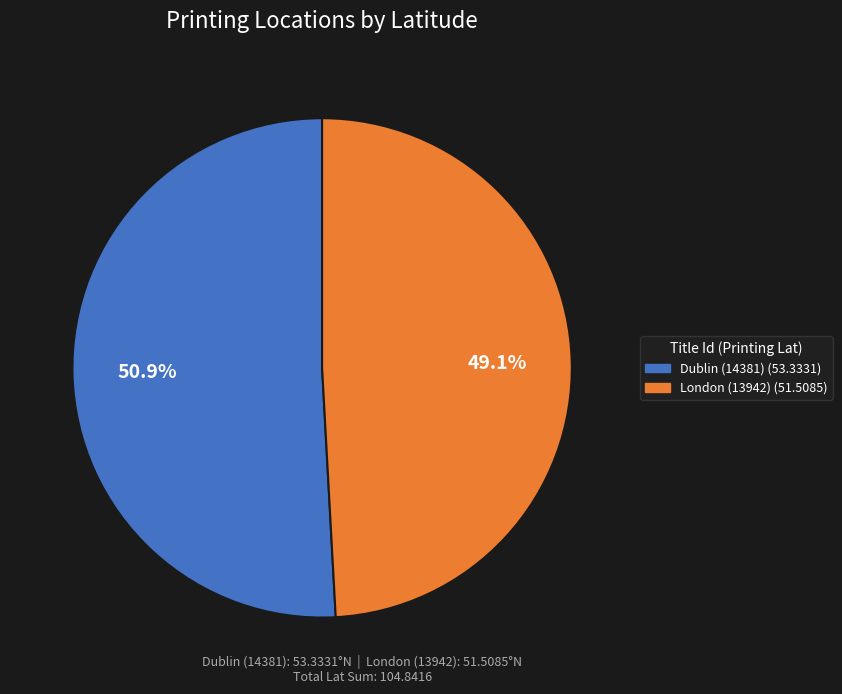

How many segments does this pie chart have?

2